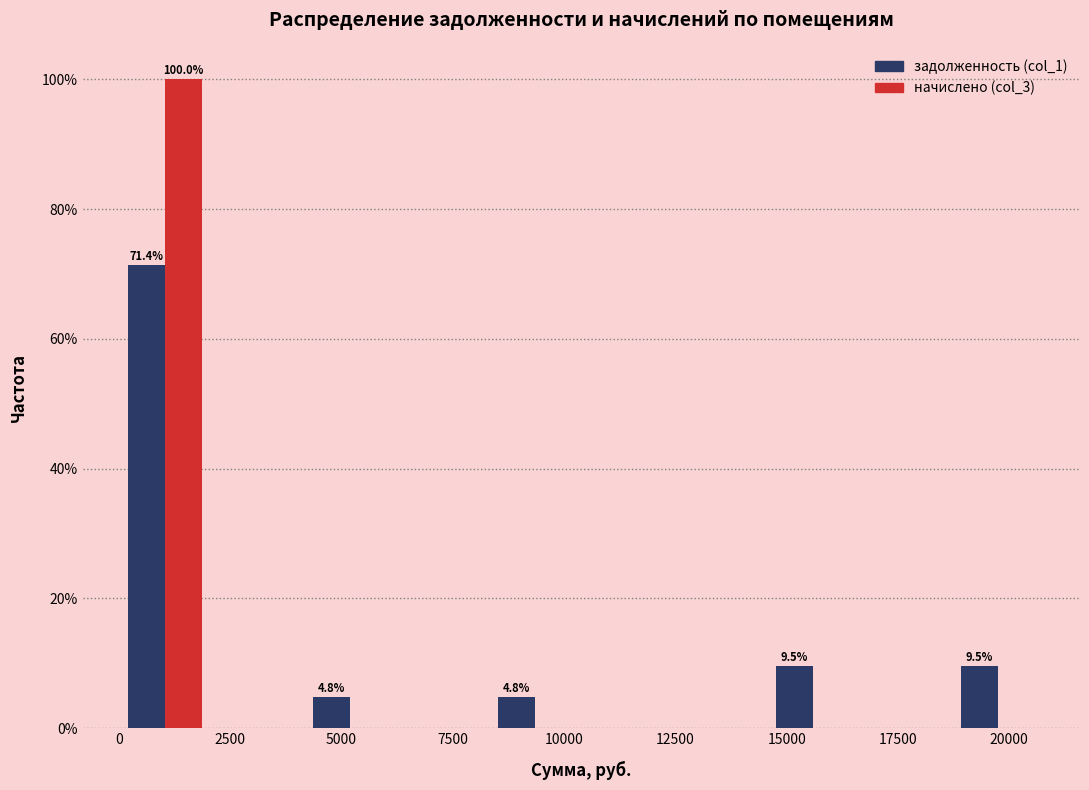

In the задолженность (col_1) series, which range on the x-axis has the tallest bar?

0 to 2000